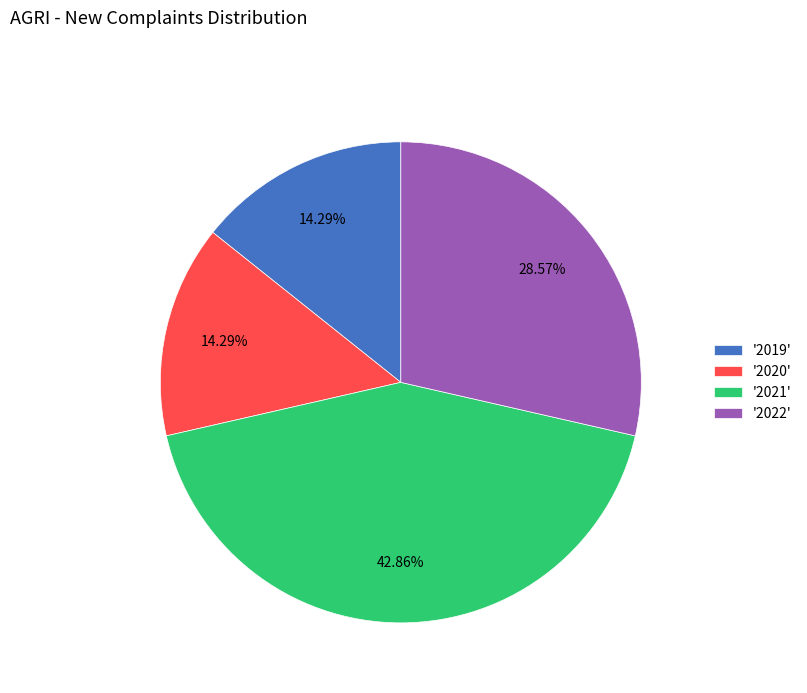

Which category has the biggest portion of the pie?

'2021'